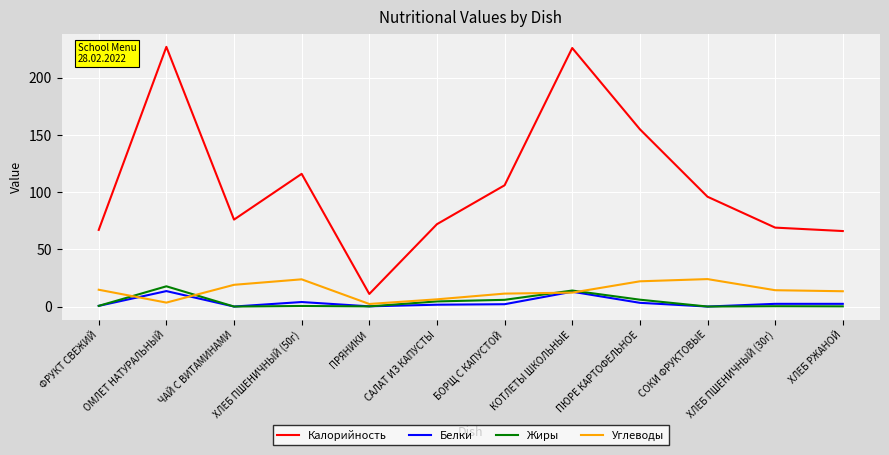

Does the chart display data point markers on the line(s)?

No